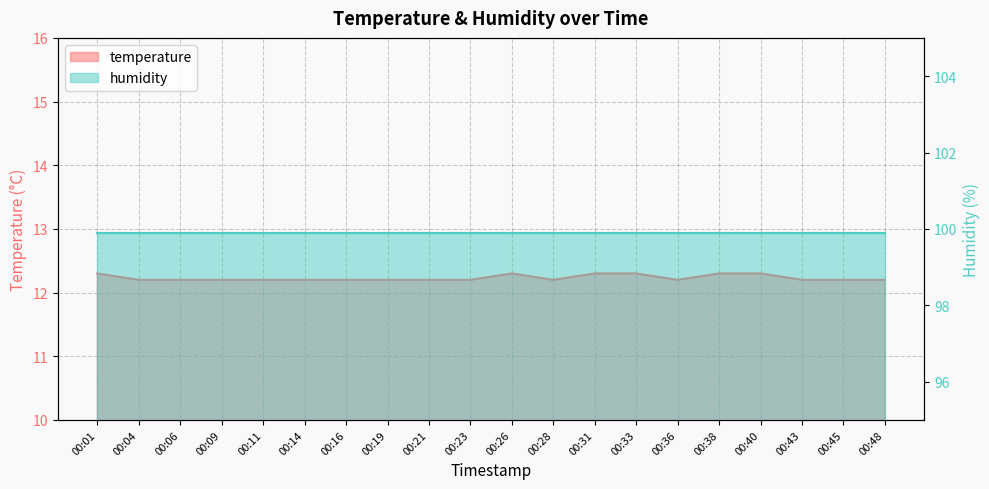

What is the ratio of the value at 00:43 to the value at 00:19?

1.0